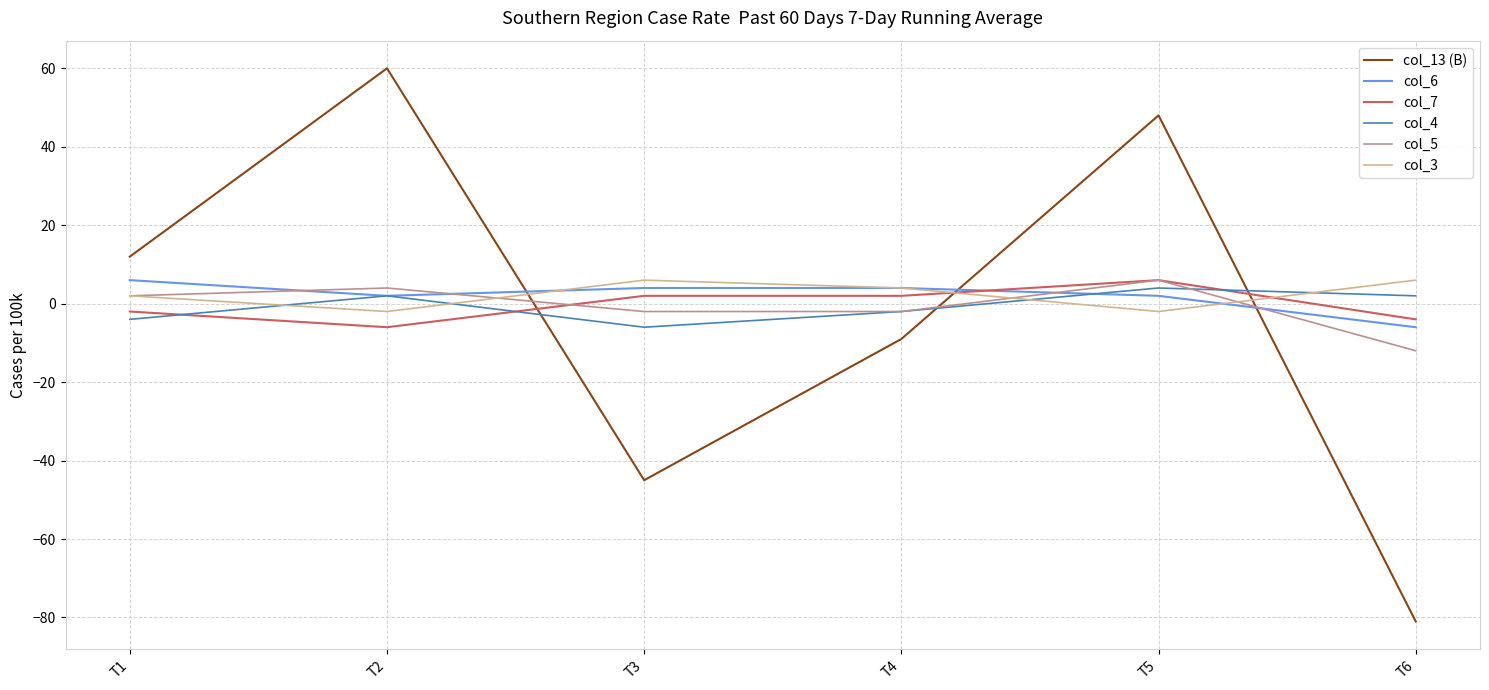

At which category does the chart reach its minimum across all series?

T6